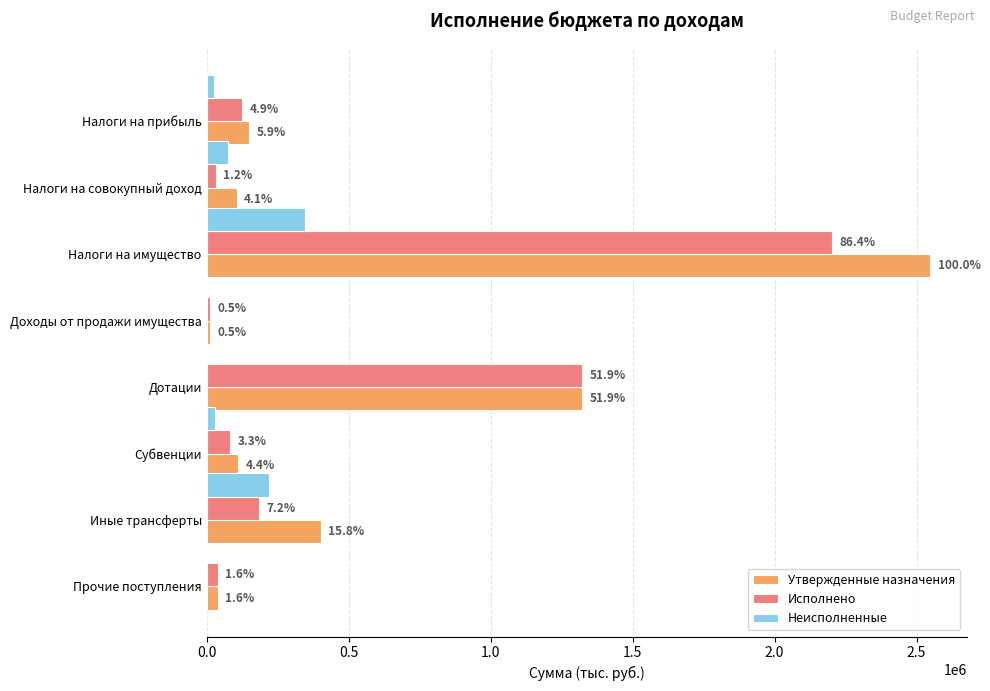

What are all the series names shown in the legend?

Утвержденные назначения, Исполнено, Неисполненные